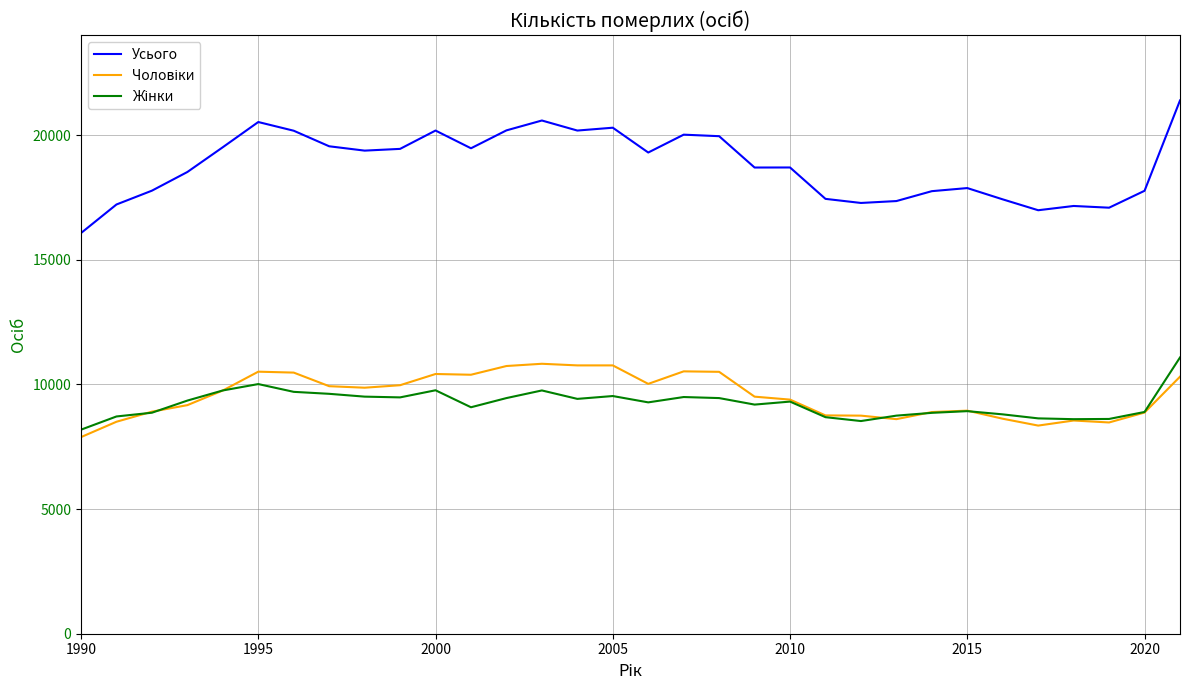

What is the maximum value for Усього?

21388